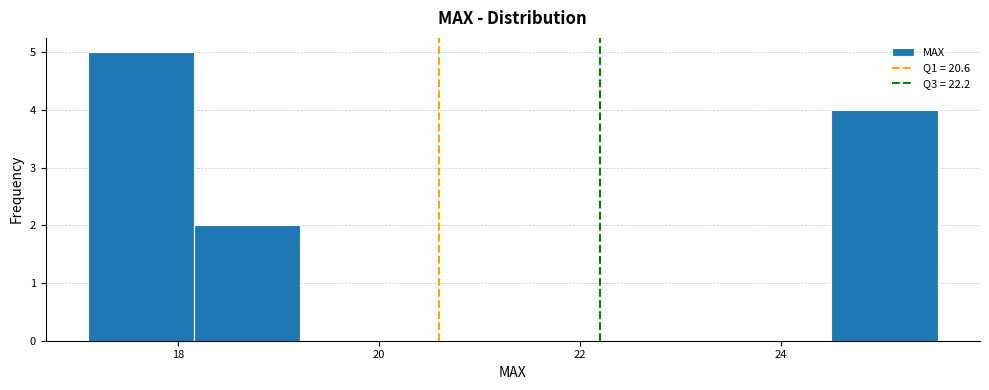

Which range on the x-axis has the tallest bar?

17.2 to 18.2